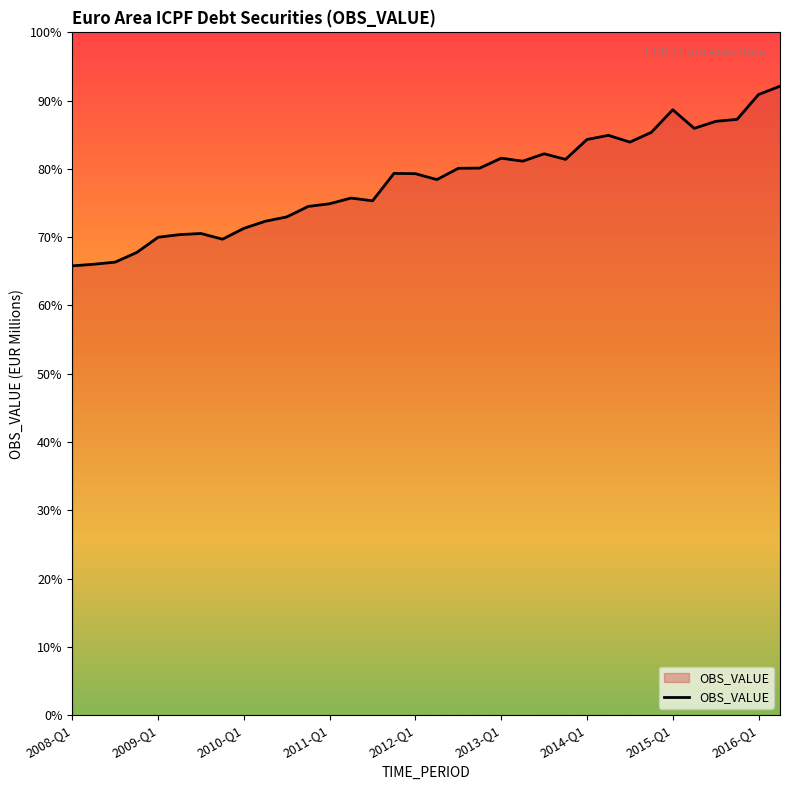

Is this an area chart (filled region under the line)?

Yes